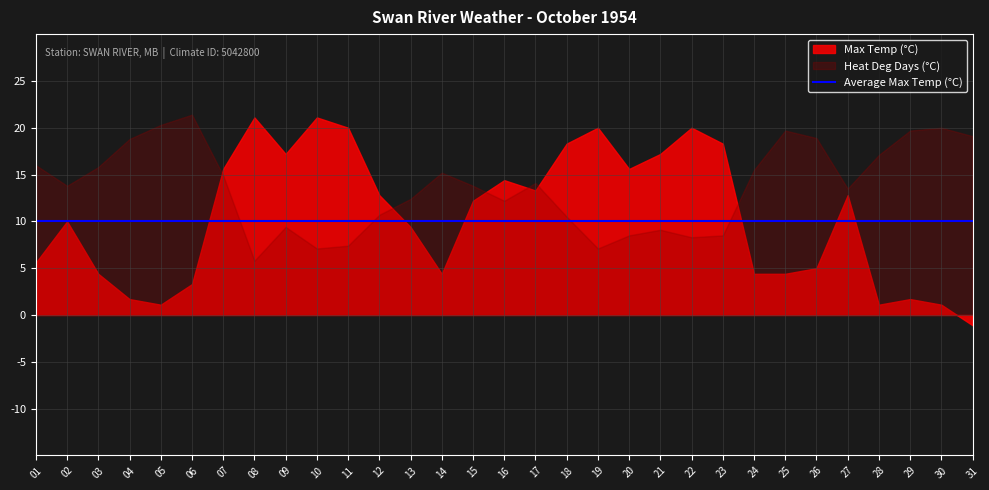

Which category has the lowest value in the Max Temp (°C) series?

31